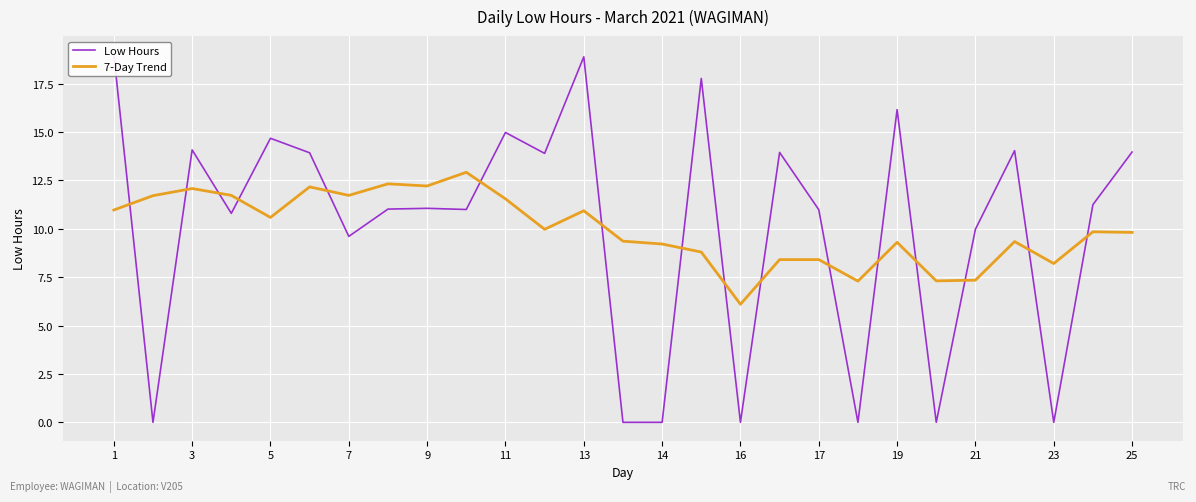

What are all the series names shown in the legend?

Low Hours, 7-Day Trend